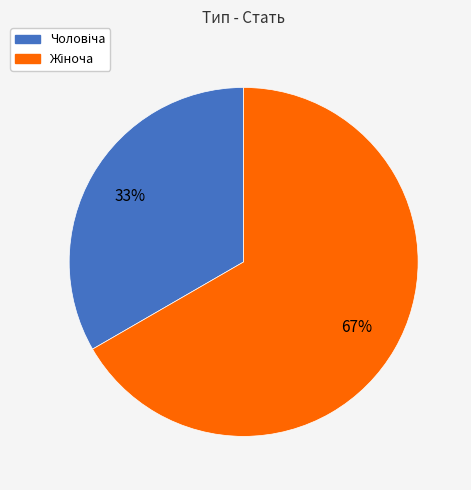

To the nearest percent, what is the average slice percentage?

50%